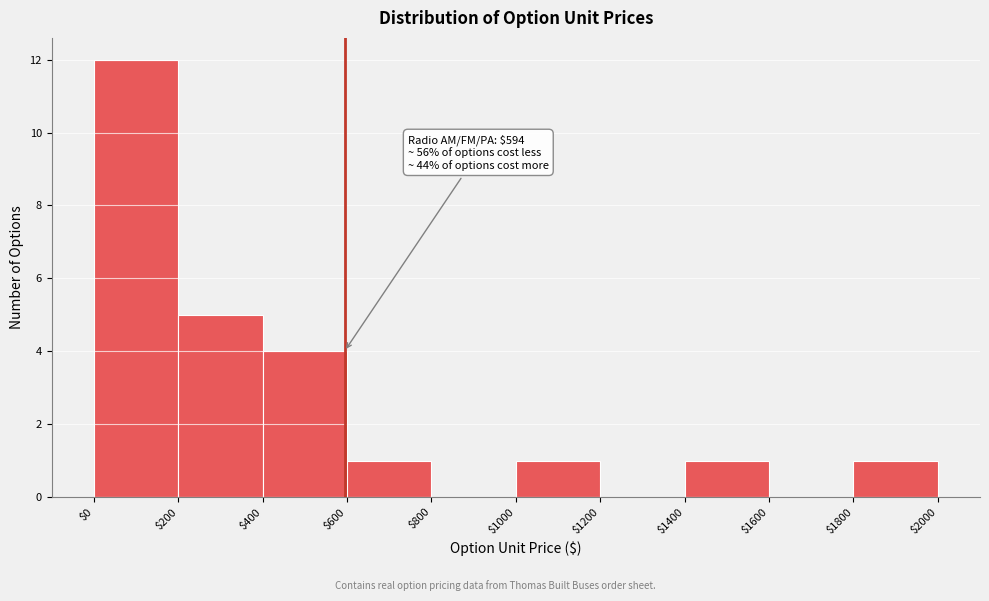

Over which range of the x-axis is the bar tallest?

$0 to $200